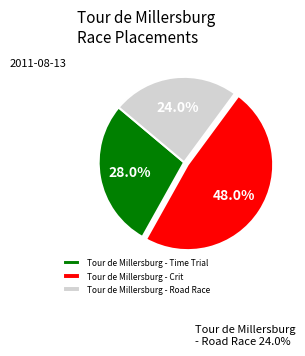

Is Tour de Millersburg - Time Trial the majority of the pie?

No